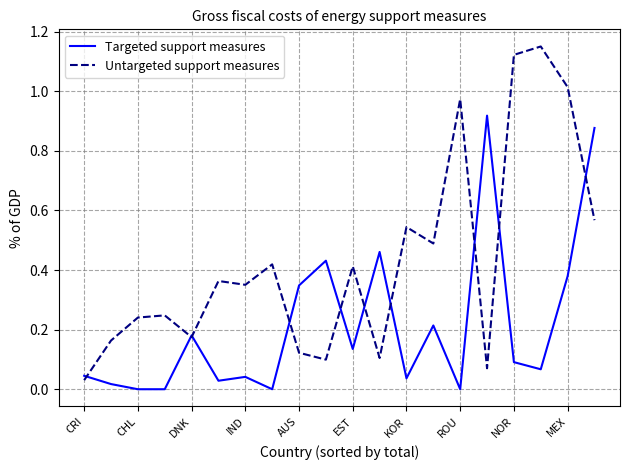

Which series has the largest total across all categories?

Untargeted support measures